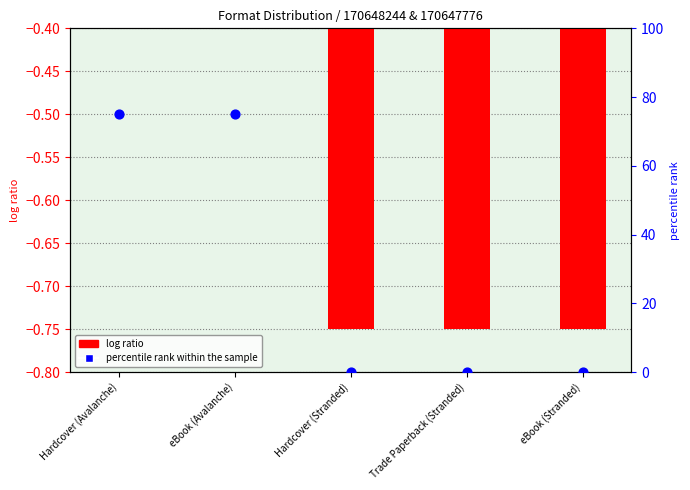

At which category is the sum across all series the highest?

Hardcover (Avalanche)